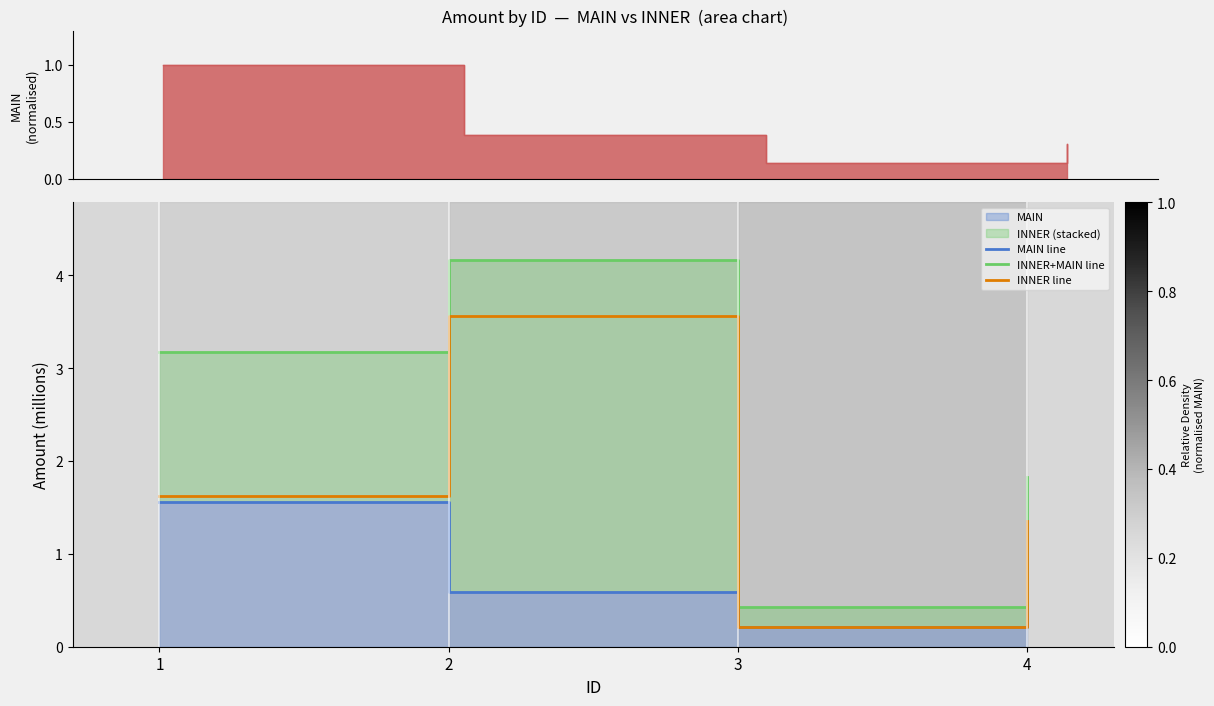

Reading left to right, transcribe all the data shown in this chart.

MAIN line: 1=1.6	2=0.6	3=0.2	4=0.5
INNER+MAIN line: 1=3.2	2=4.2	3=0.4	4=1.8
INNER line: 1=1.6	2=3.6	3=0.2	4=1.4